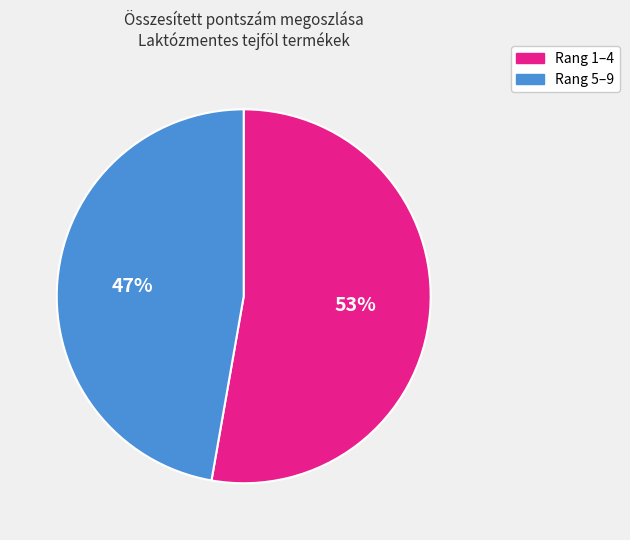

Is there any slice that represents more than half of the pie?

Yes